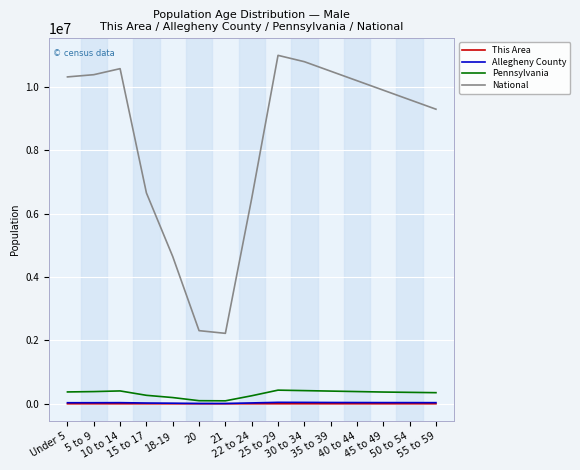

What is the greatest value displayed?

11000000